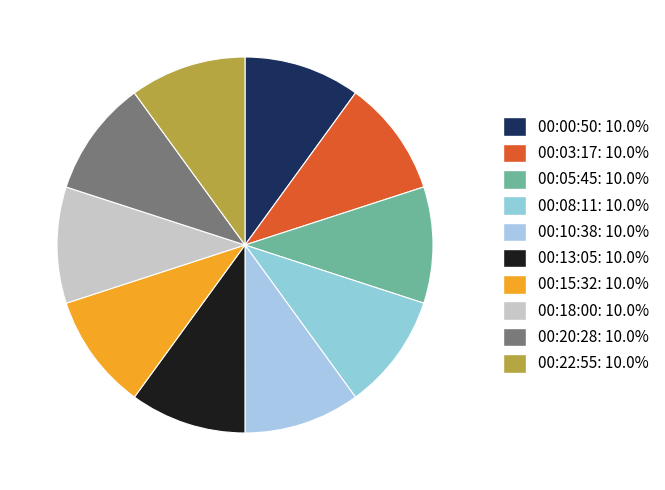

True or false: 00:00:50 accounts for 16% of the total.

False